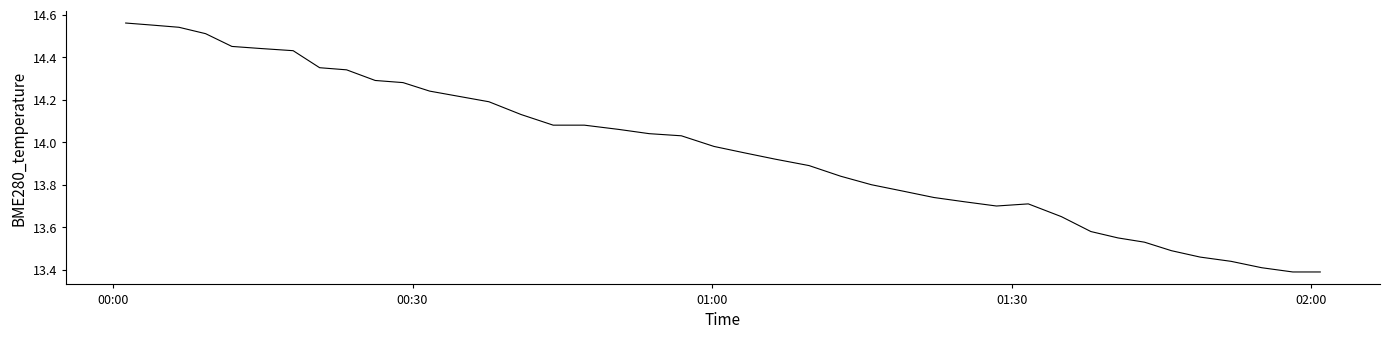

What is the difference between the maximum and minimum values?

1.2